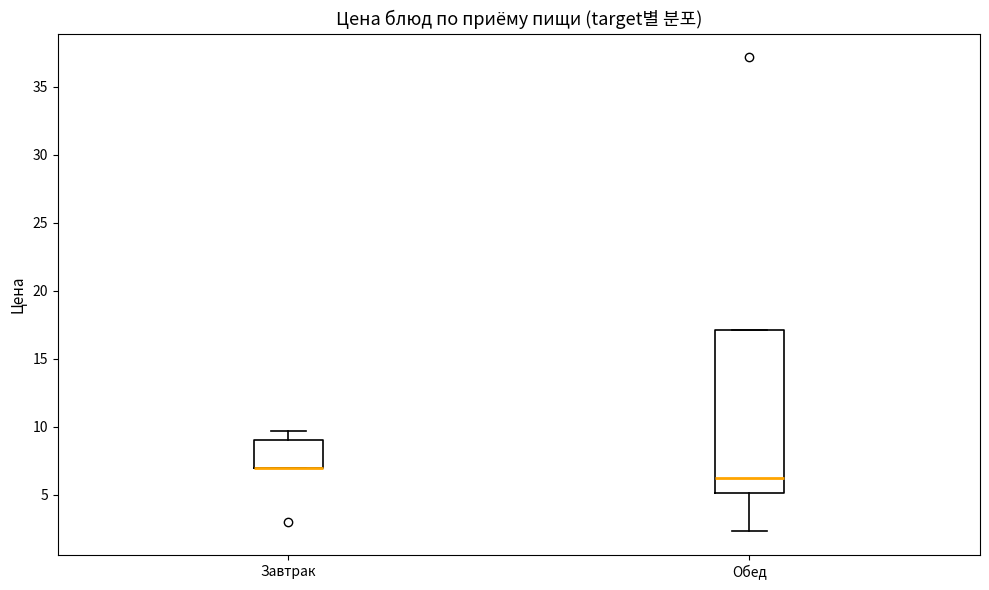

Reading left to right, read every box against the y-axis: the position of its median line, the range the box covers, and the ends of its whiskers. The values are not printed on the chart, so give them approximately, as read against the axis.

Завтрак: median 7.0 (drawn on the box's lower edge), box 7.0 to 9.0, whiskers 7.0 to 9.5
Обед: median 6.0, box 5.0 to 17.0, whiskers 2.5 to 17.0